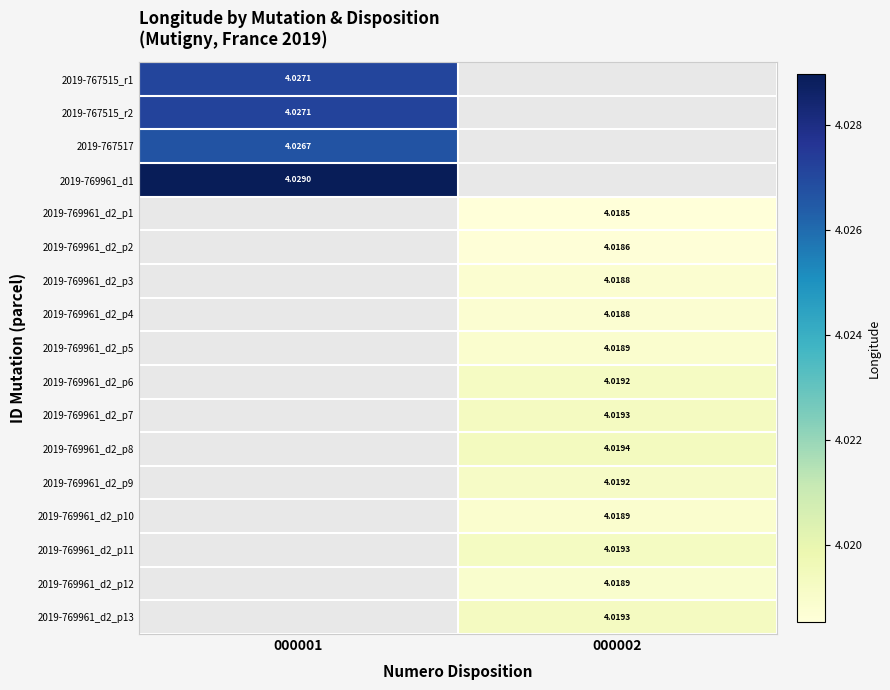

How many values in 2019-769961_d2_p10 are above zero?

1